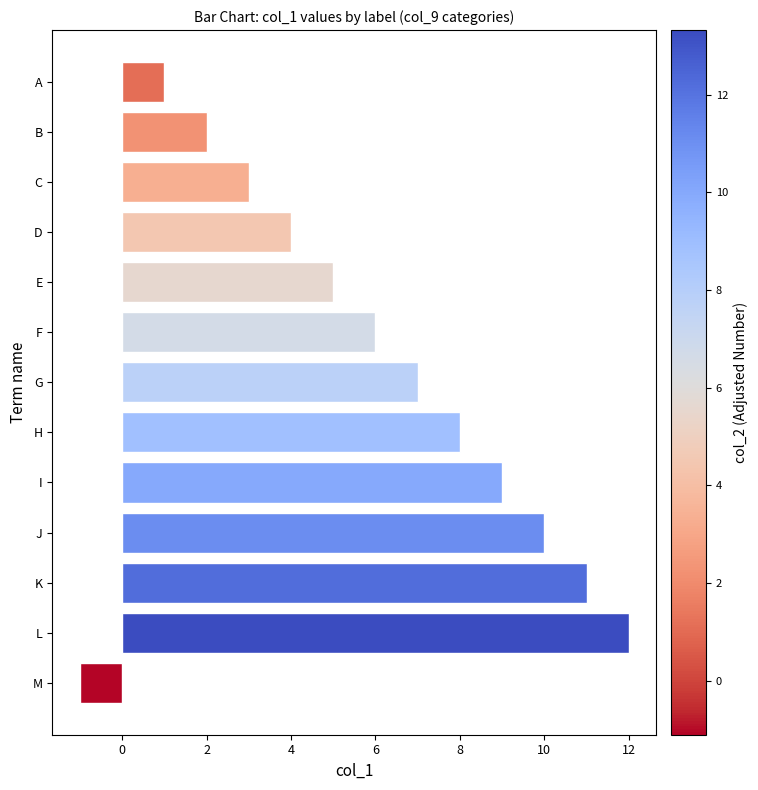

What is the ratio of the value at L to the value at G?

1.7